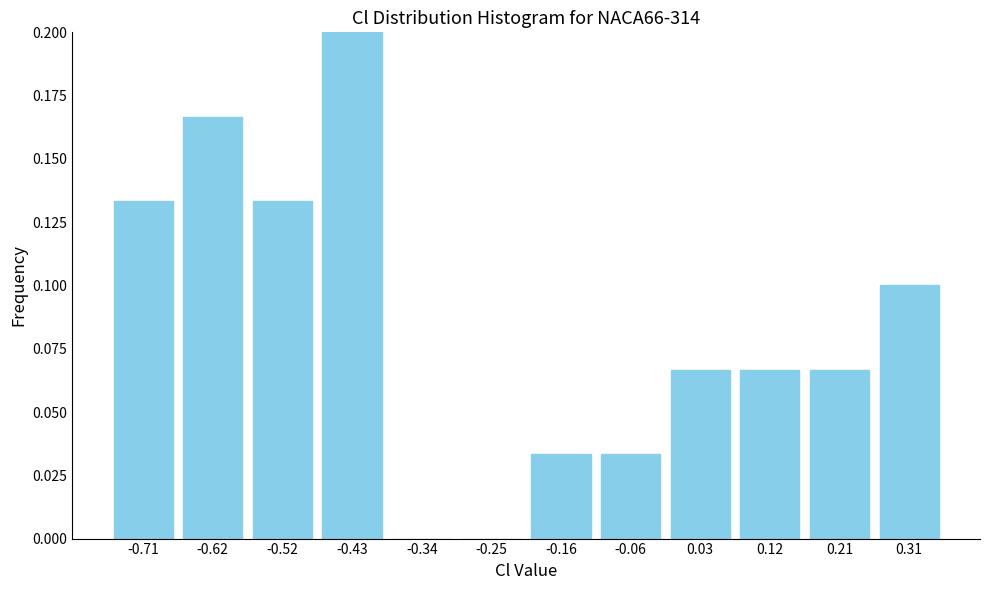

Between -0.16 and -0.34, which is larger?

-0.16